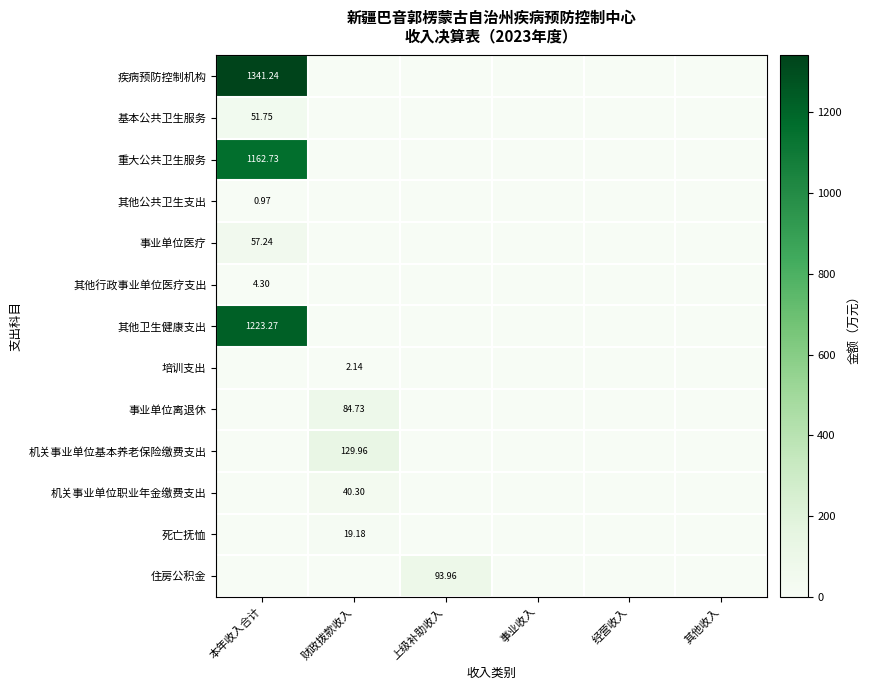

At which label is 培训支出 closest to 1?

本年收入合计